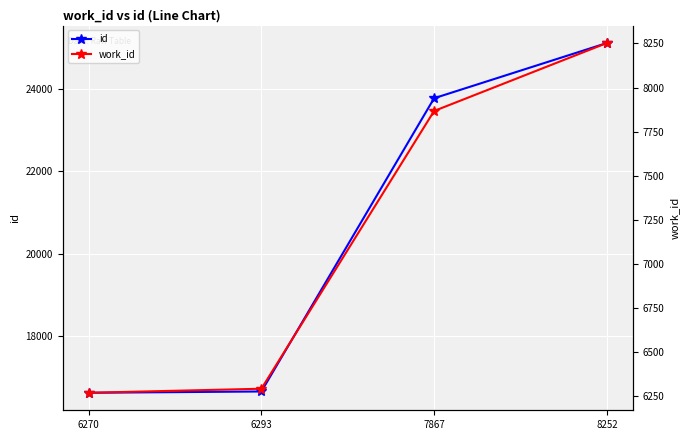

Reading left to right, list all the values displayed in this chart.

id: 16606	16638	23784	25129
work_id: 6270	6293	7867	8252